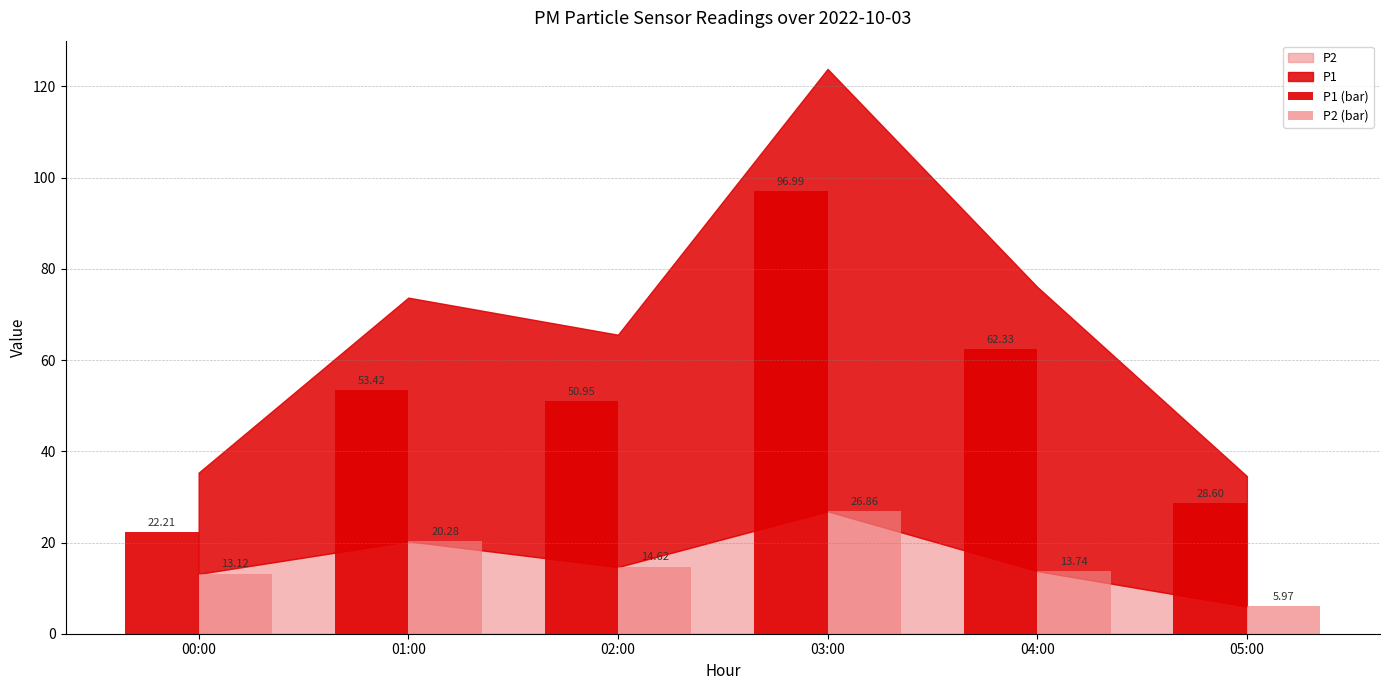

Rank the series at 00:00 from lowest to highest value.

P2 (bar), P1 (bar)